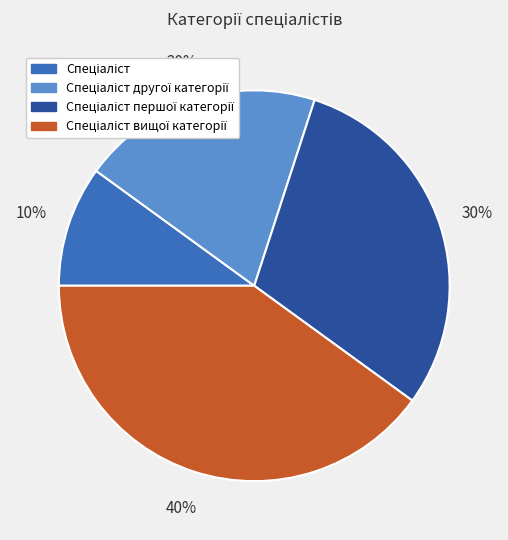

To the nearest percent, what is the difference between the largest and smallest slice percentages?

30%